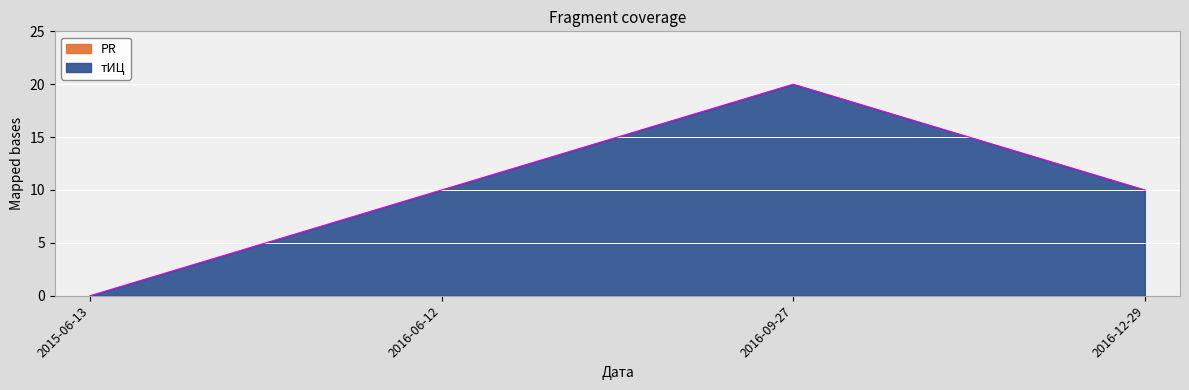

Reading left to right, what are all the values shown in this chart?

2015-06-13=0	2016-06-12=10	2016-09-27=20	2016-12-29=10